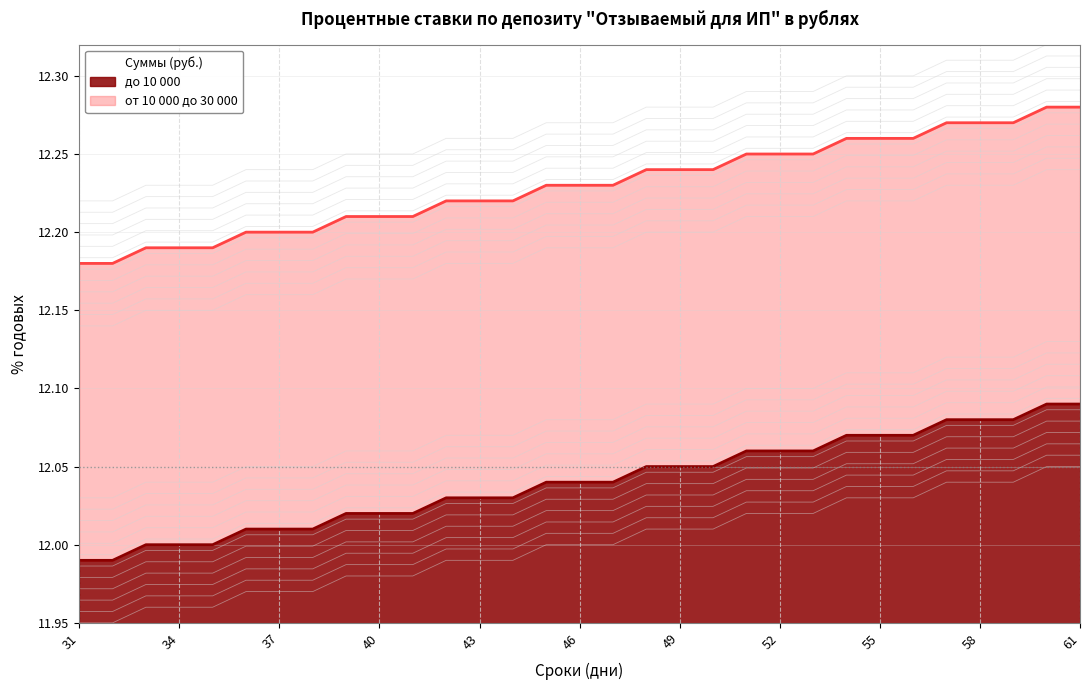

What is the average value of the до 10 000 series?

12.0